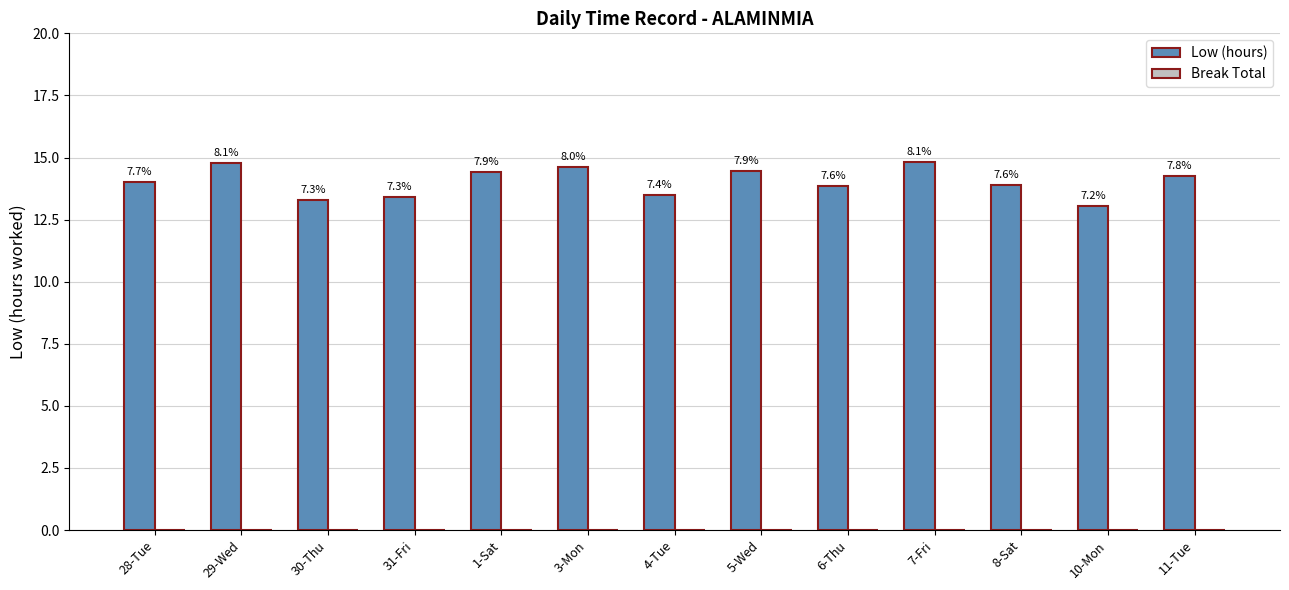

How many bars are there in total?

13